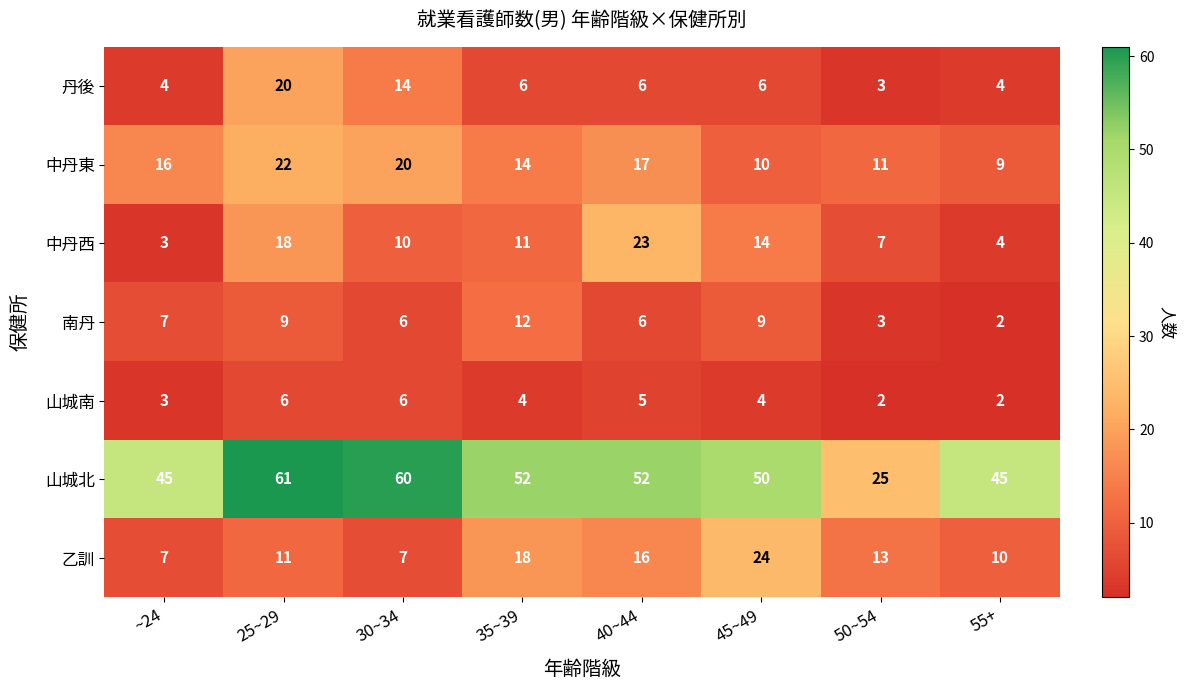

Which series has the widest spread of values?

山城北